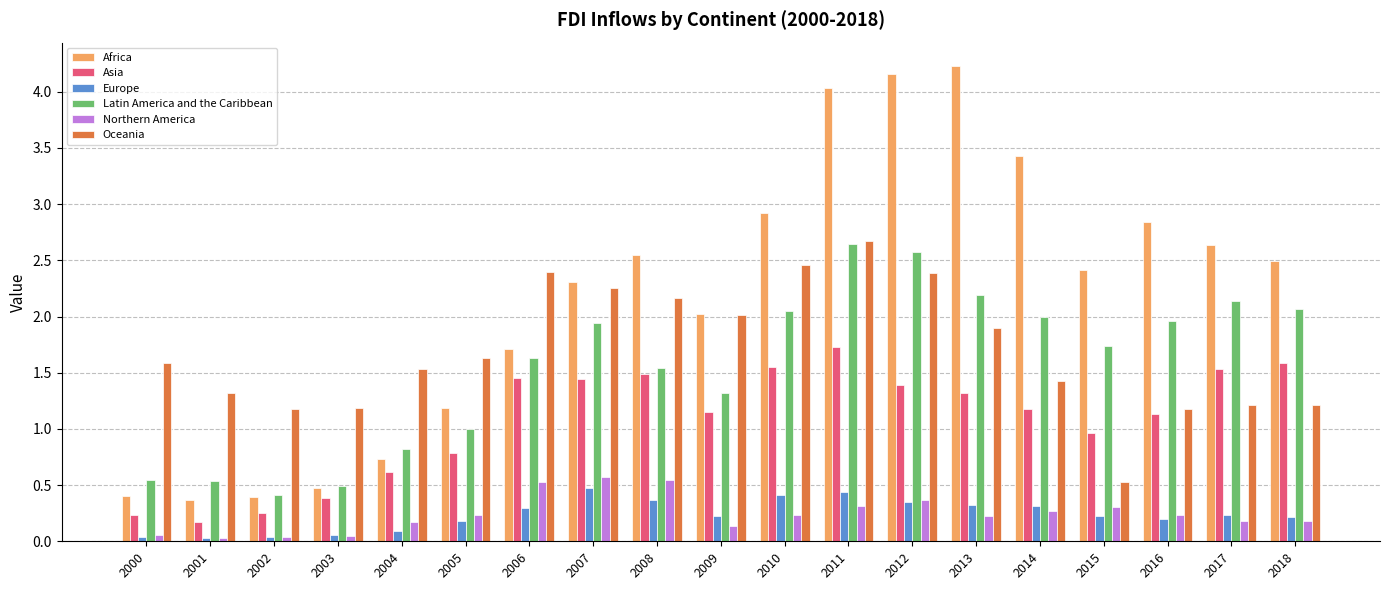

Is it true that Asia equals 0.5 at 2011?

False